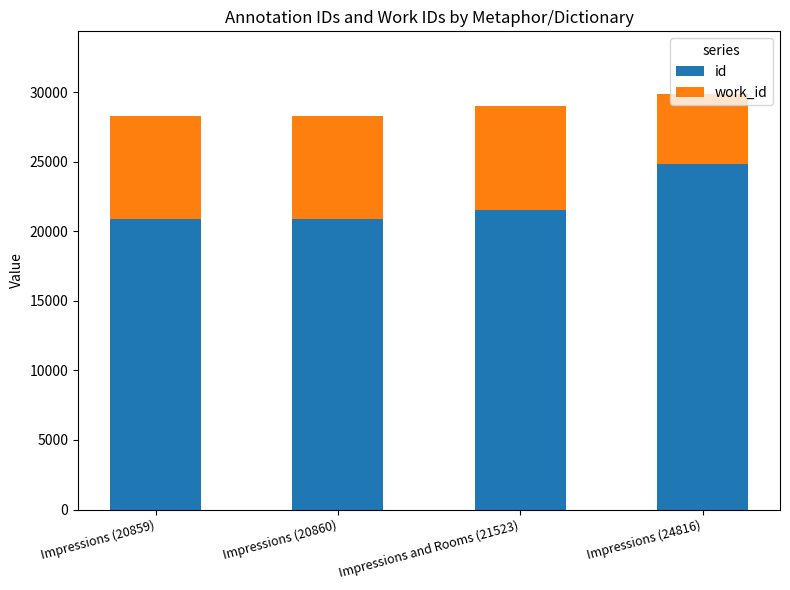

Is it true that id equals 10803 at Impressions (20860)?

False